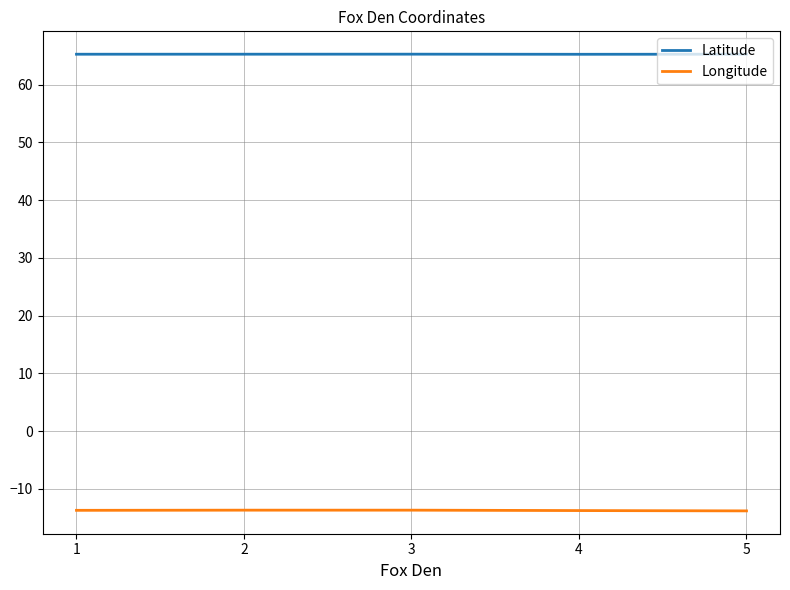

True or false: Latitude has a value of 26.5 at 3.

False